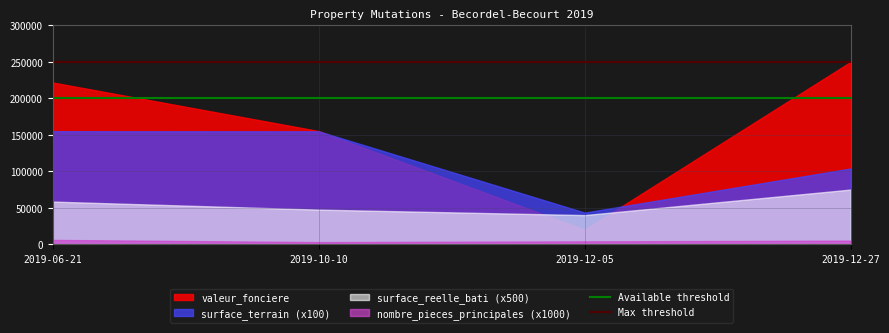

The Available threshold series shows 282708 at 2019-06-21. True or false?

False